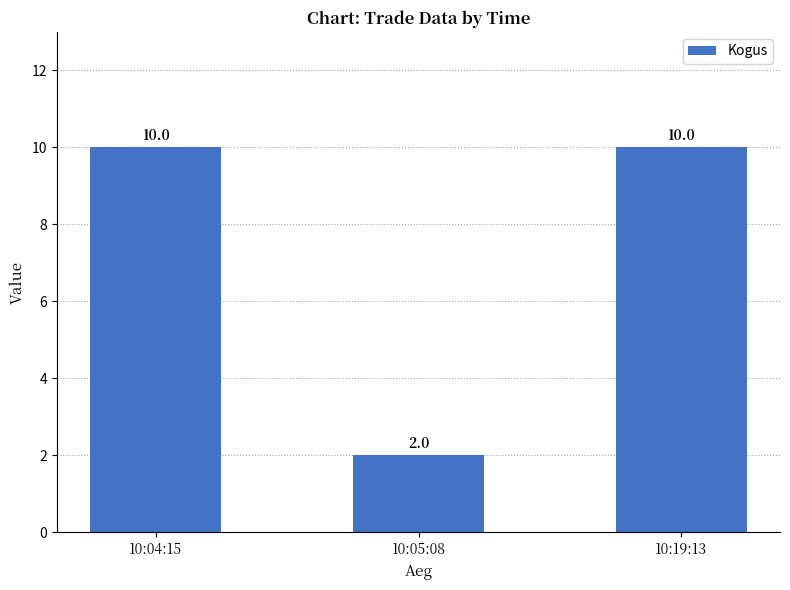

The chart shows a value of 2 at 10:05:08. True or false?

True